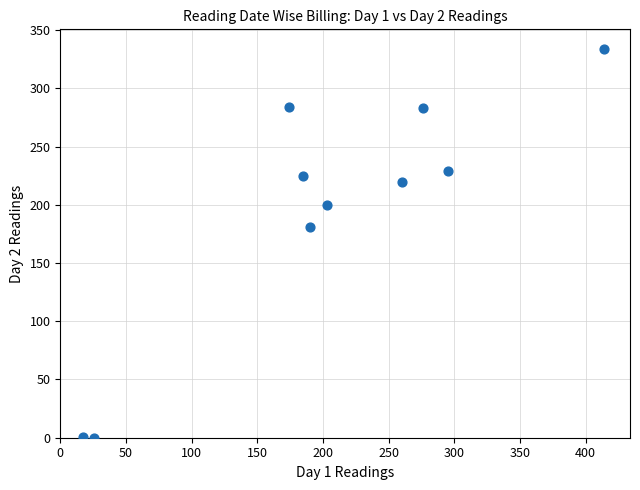

What is the range of Y values (max minus min)?

334